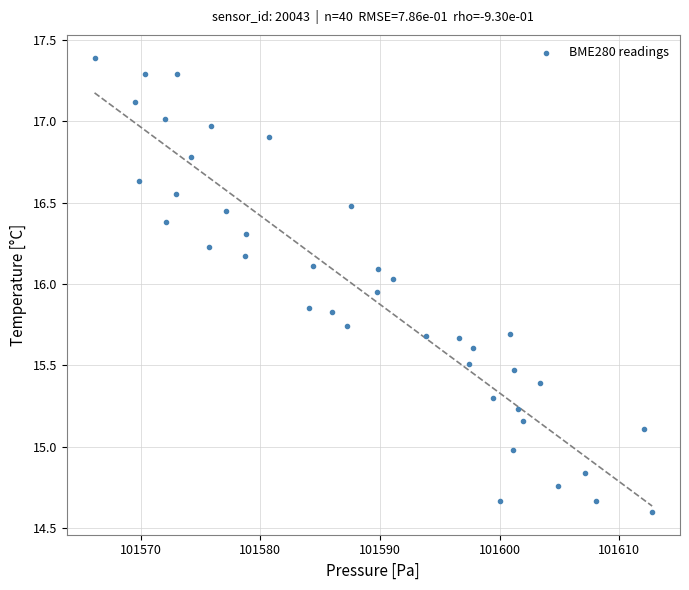

What is the range of Y values (max minus min)?

2.8